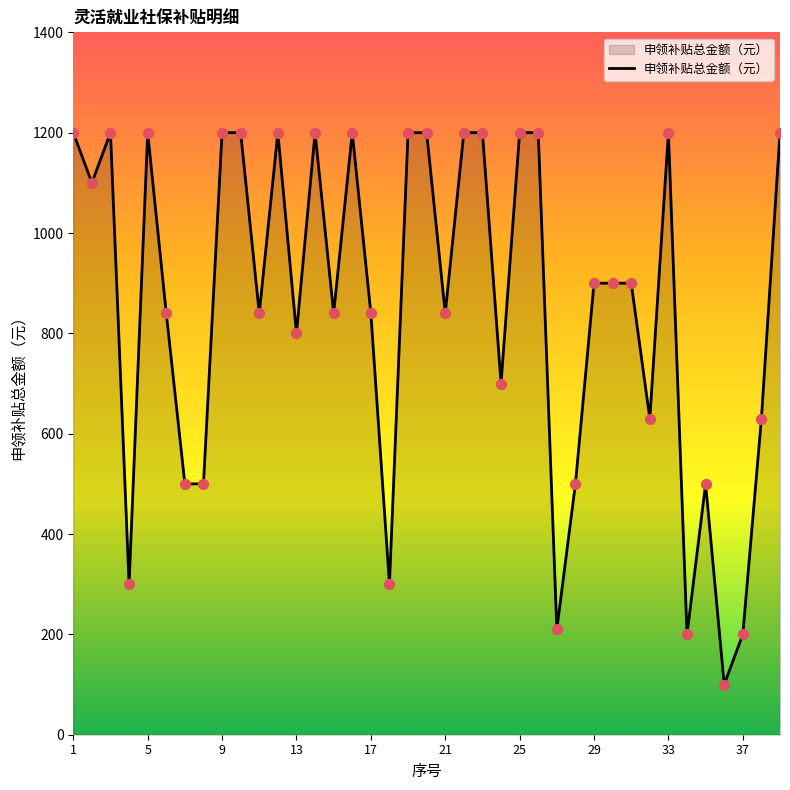

What is the difference between the maximum and minimum values?

1100